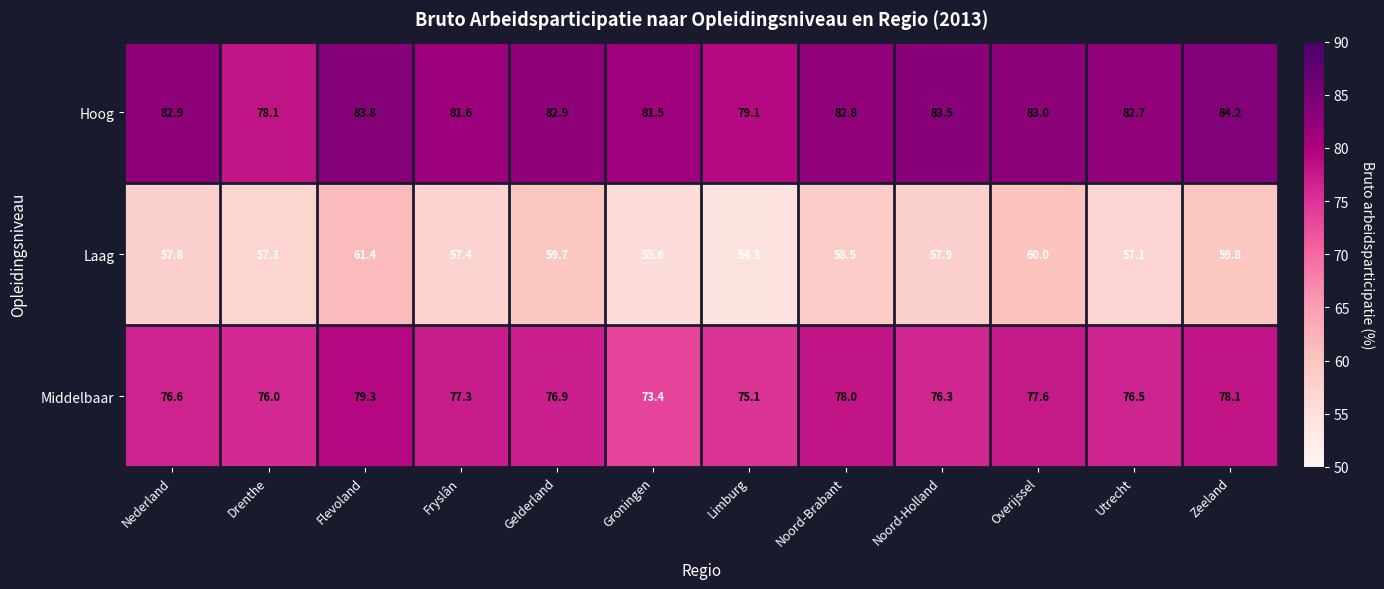

How many series are shown in this chart?

3